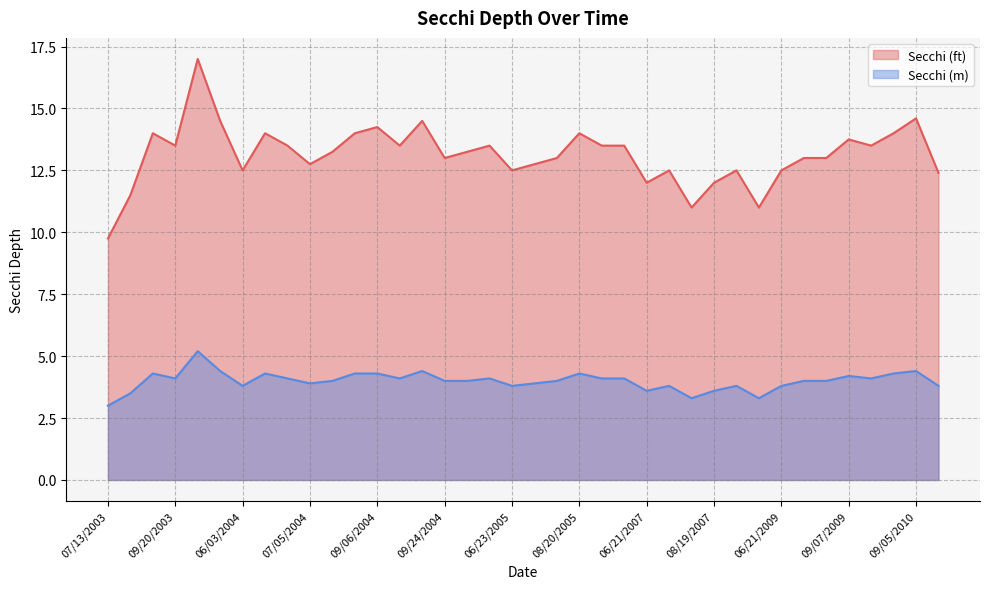

What is the label of the 20th point from the right?

06/23/2005